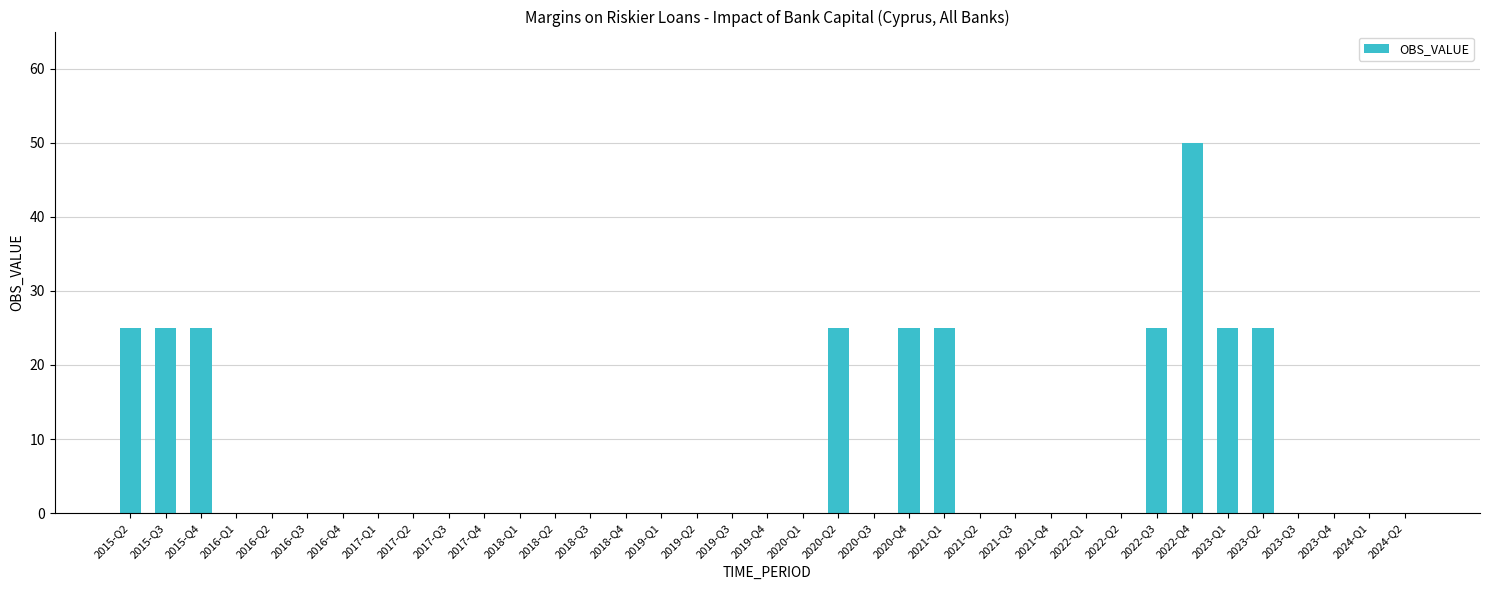

The value at 2022-Q3 is 43. True or false?

False